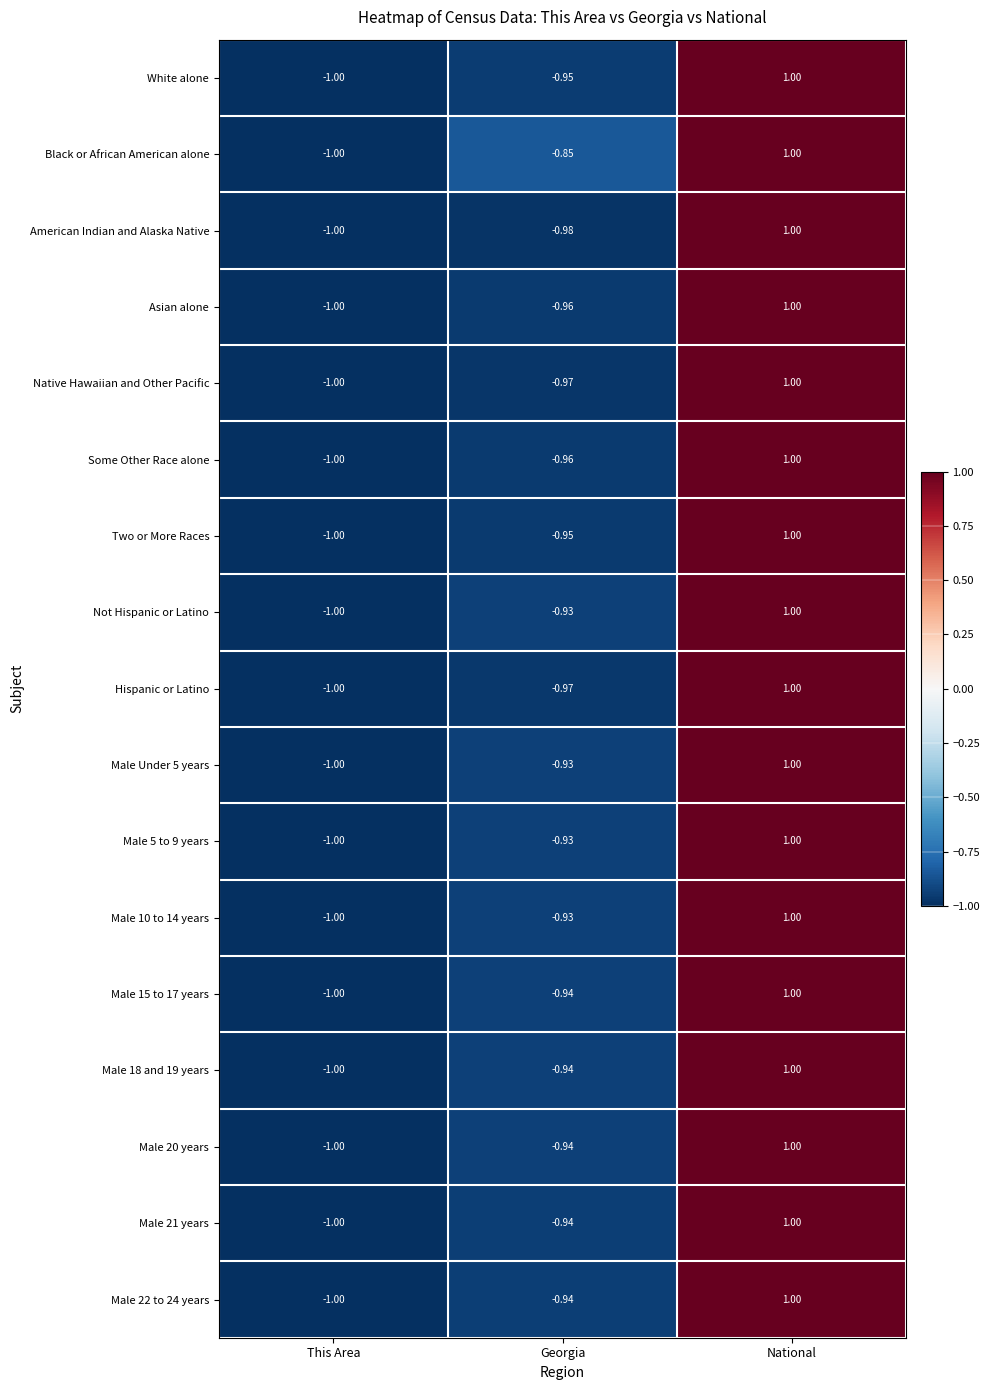

At which category is the sum across all series the highest?

National